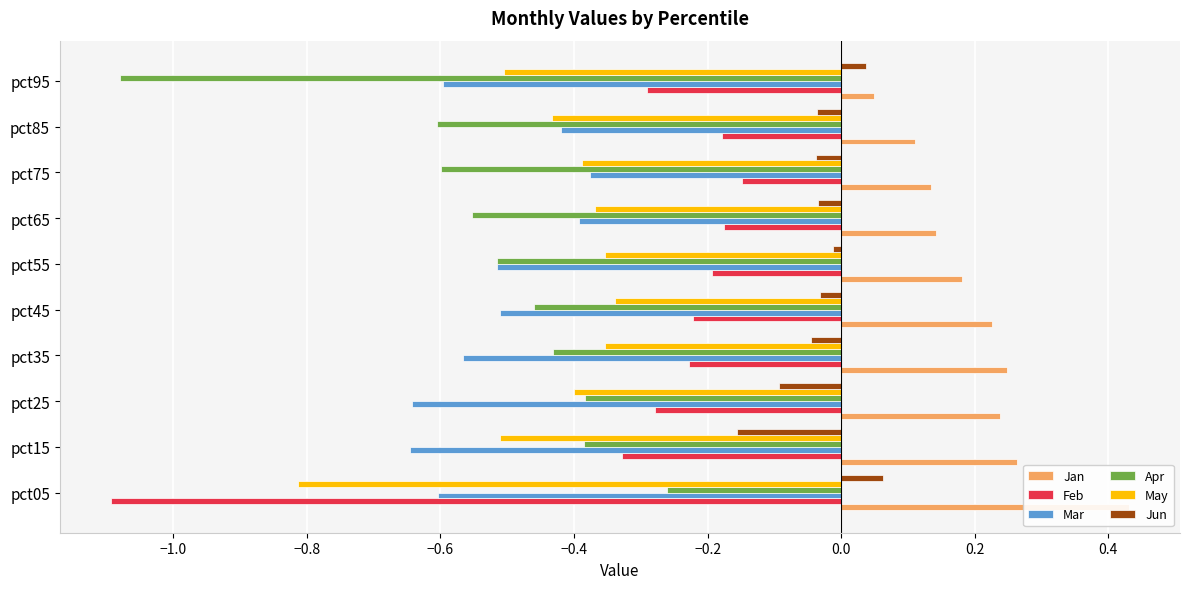

Which series changed the most between pct35 and pct85?

Apr